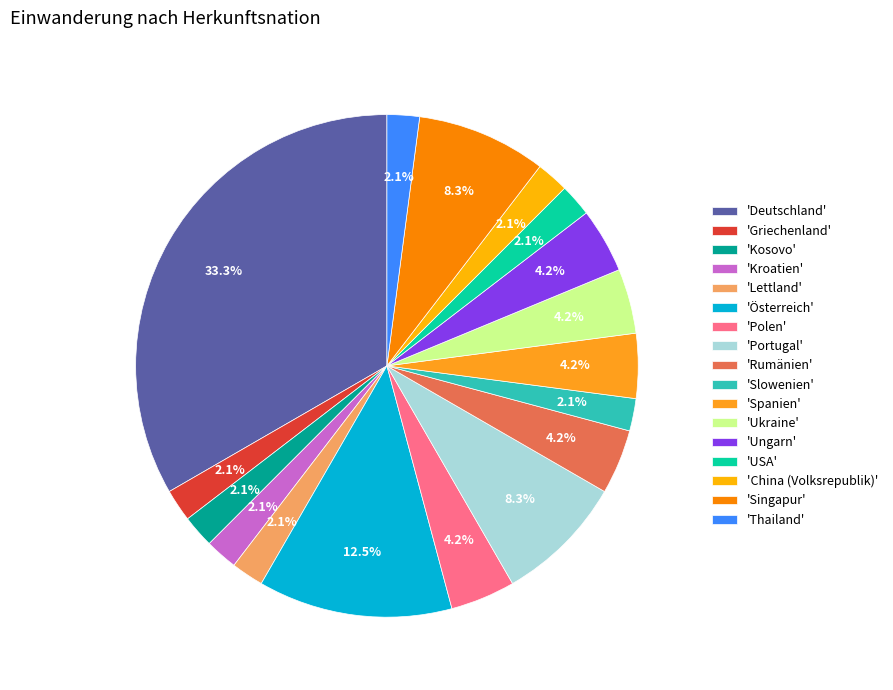

To the nearest percent, what is the difference between the largest and smallest slice percentages?

31%